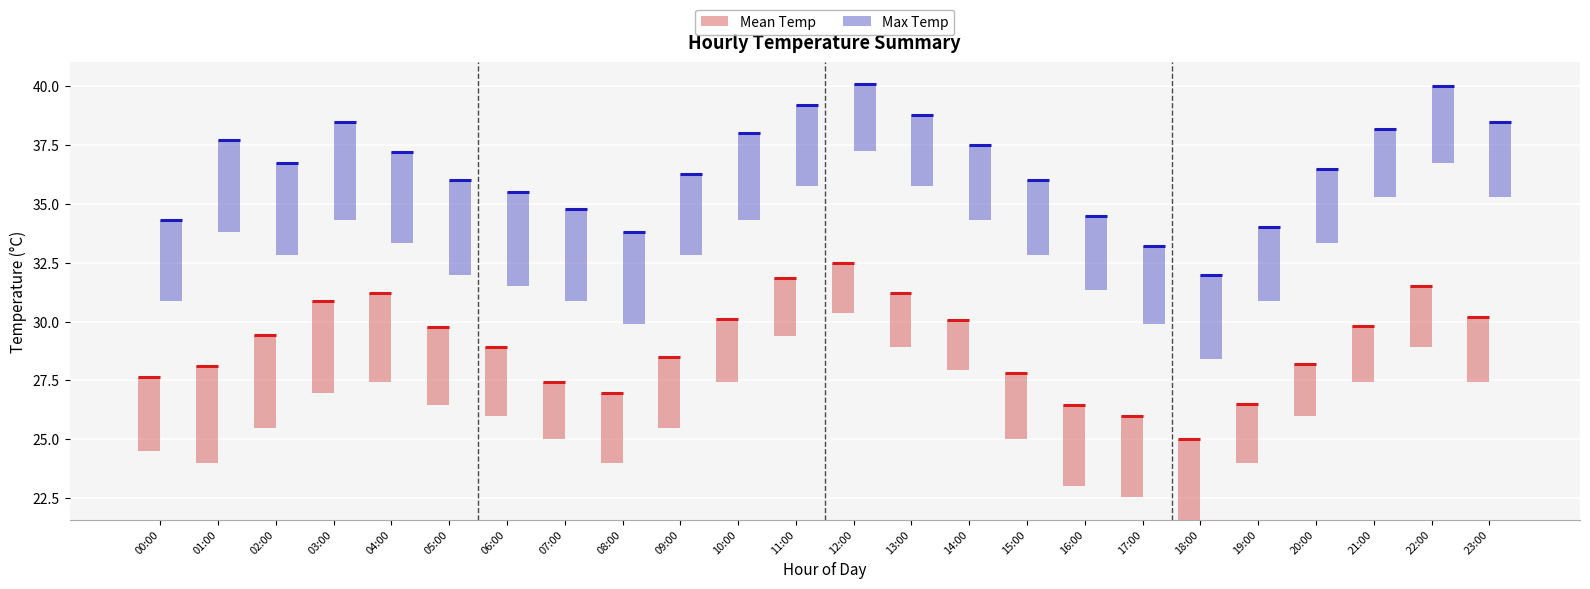

What are all the series names shown in the legend?

Mean Temp, Max Temp